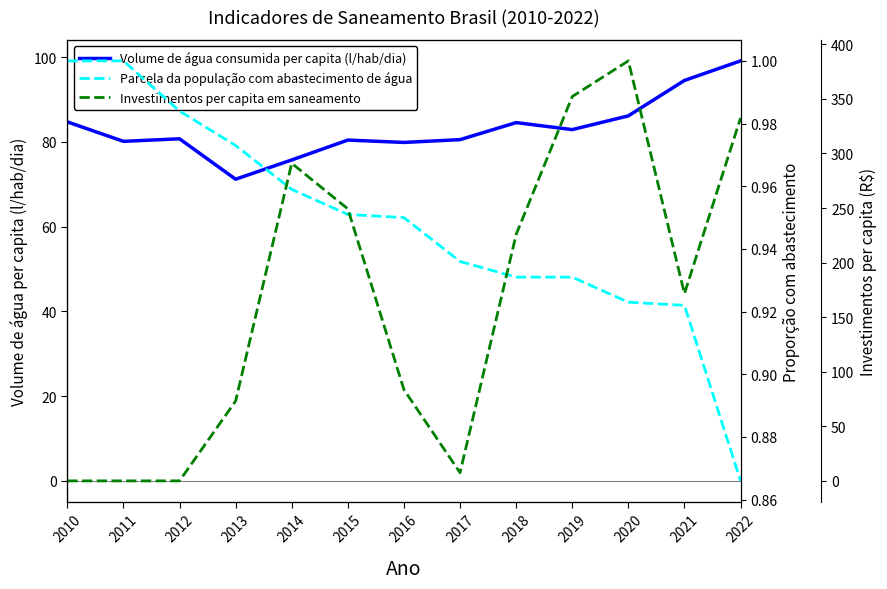

What is the difference between the highest and lowest values at 2018?

224.9